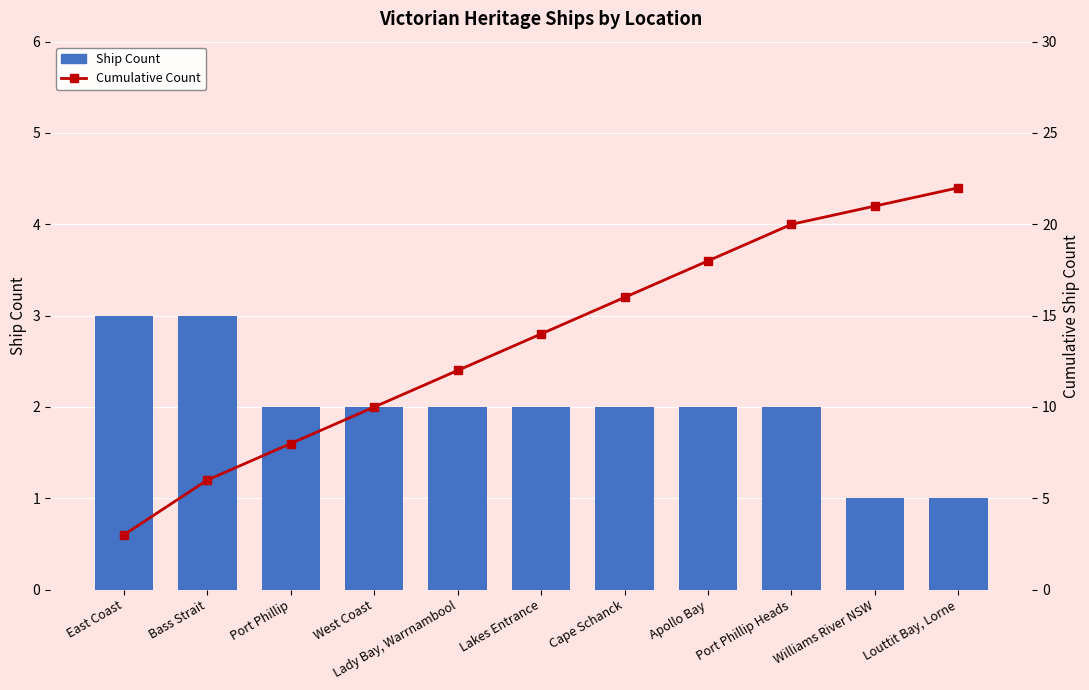

Read the Cumulative Count value at Port Phillip, to the nearest 5.

10